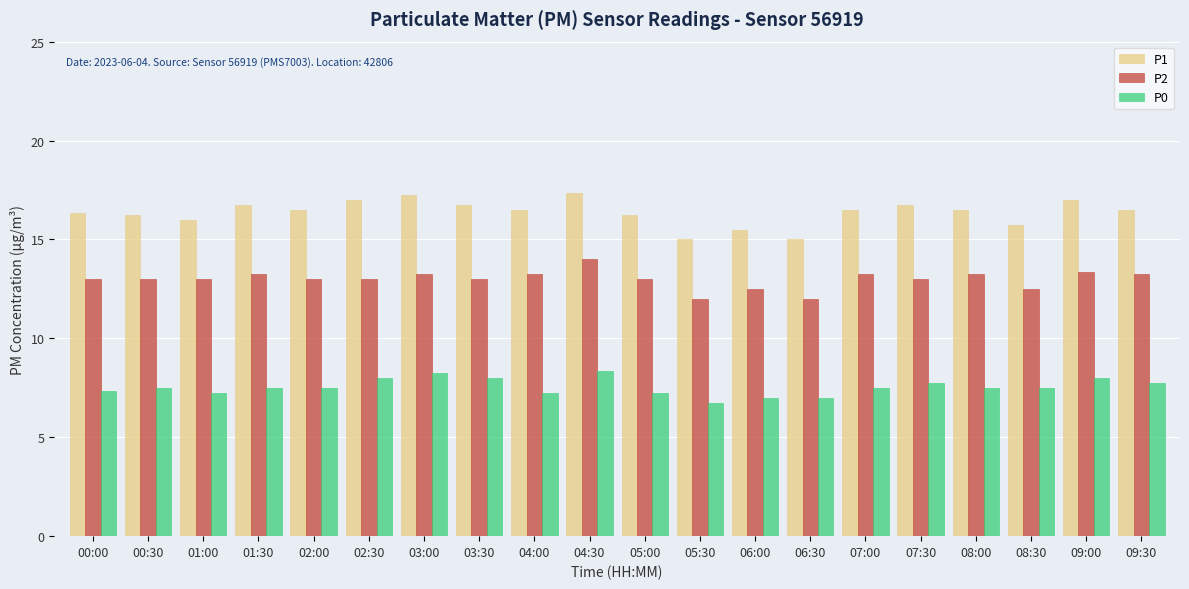

Which series changed the most between 03:30 and 05:00?

P0